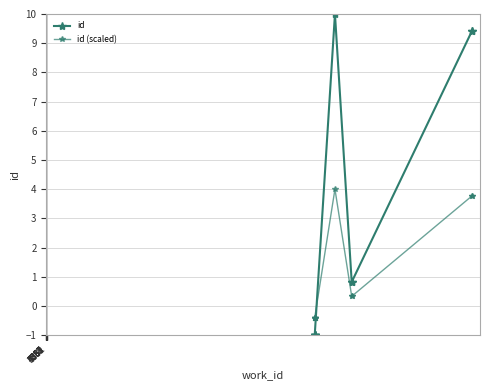

At which category is the sum across all series the highest?

5255